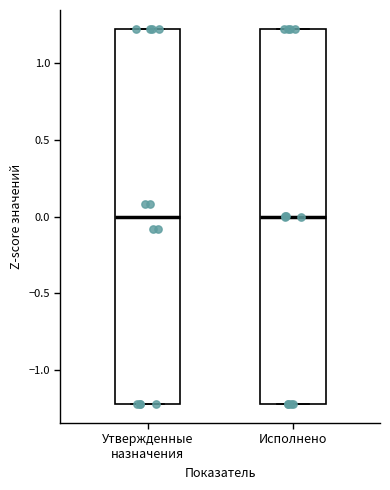

Where is the upper edge of the box for Утвержденные назначения on the y-axis? The values are not printed on the chart, so give them approximately, as read against the axis.

1.2